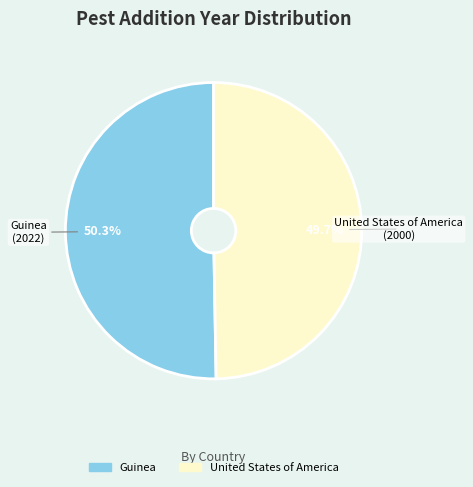

To the nearest percent, what percentage of the pie is Guinea?

50%